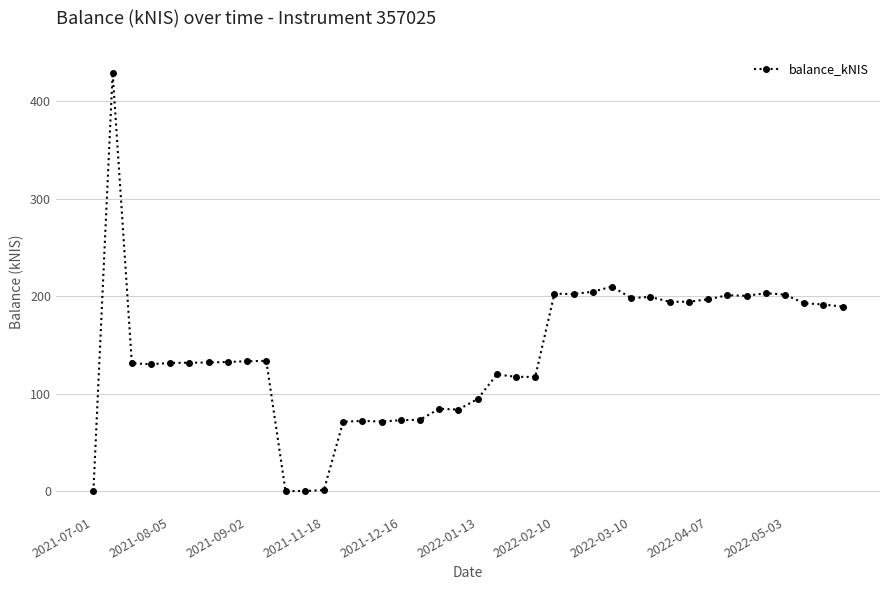

What is the sum of all values?

5645.0